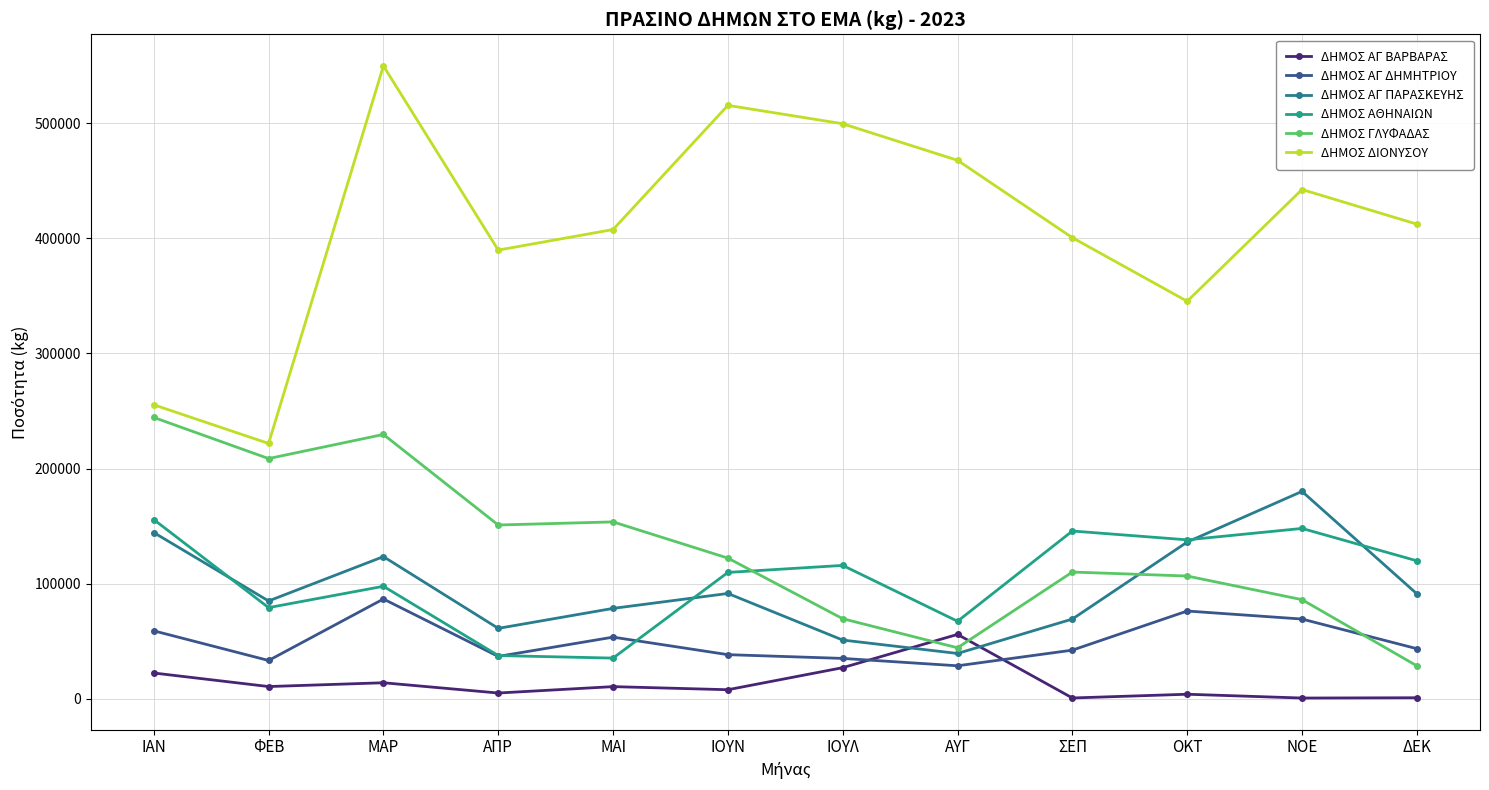

List the series in order of their peak value, lowest first.

ΔΗΜΟΣ ΑΓ ΒΑΡΒΑΡΑΣ, ΔΗΜΟΣ ΑΓ ΔΗΜΗΤΡΙΟΥ, ΔΗΜΟΣ ΑΘΗΝΑΙΩΝ, ΔΗΜΟΣ ΑΓ ΠΑΡΑΣΚΕΥΗΣ, ΔΗΜΟΣ ΓΛΥΦΑΔΑΣ, ΔΗΜΟΣ ΔΙΟΝΥΣΟΥ